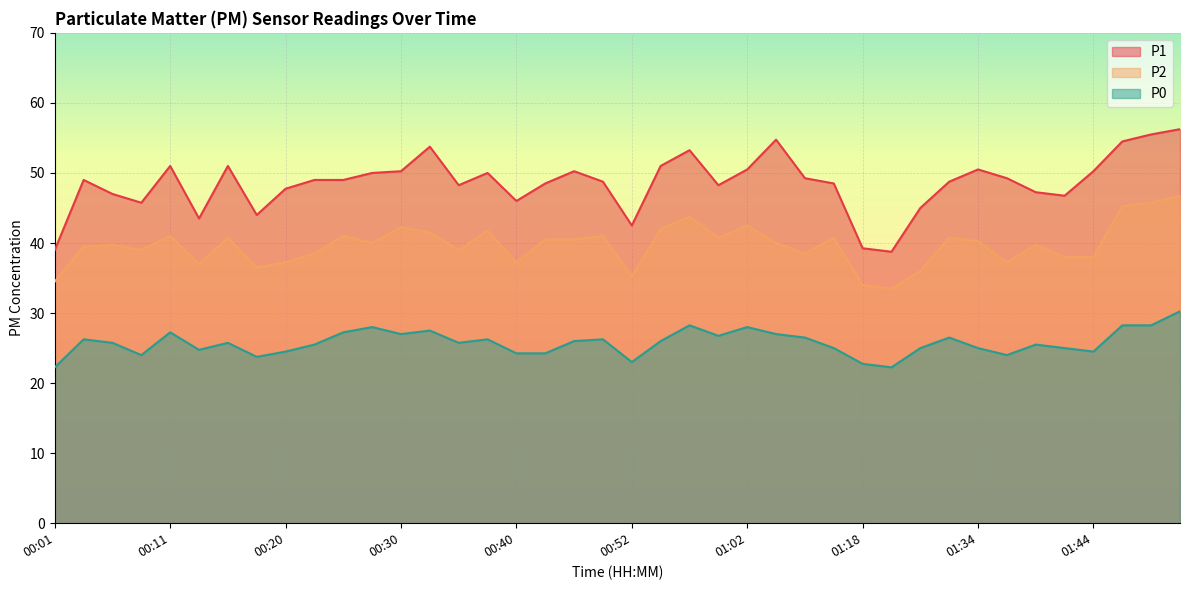

How many lines are shown in the chart?

3